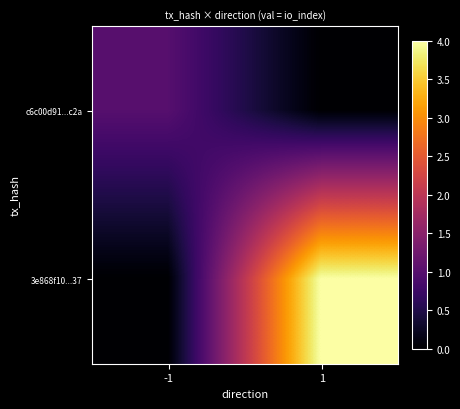

Reading left to right, what are all the values shown in this chart?

c6c00d91...c2a: -1=1	1=0
3e868f10...37: -1=0	1=4